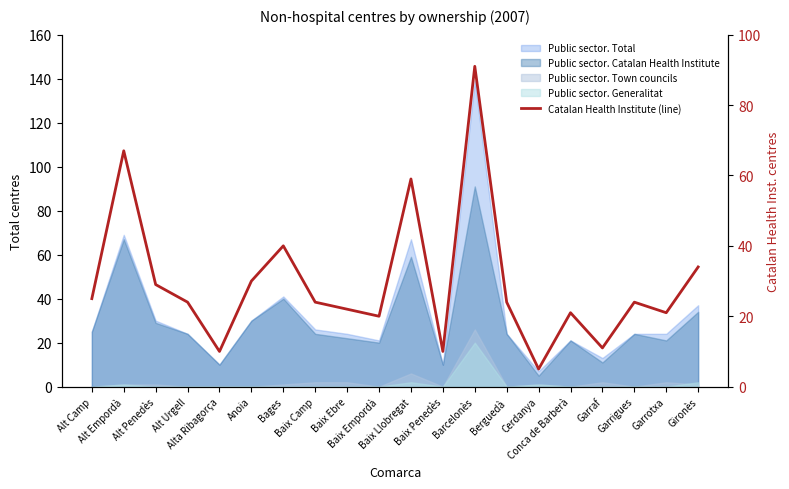

How many lines are shown in the chart?

1